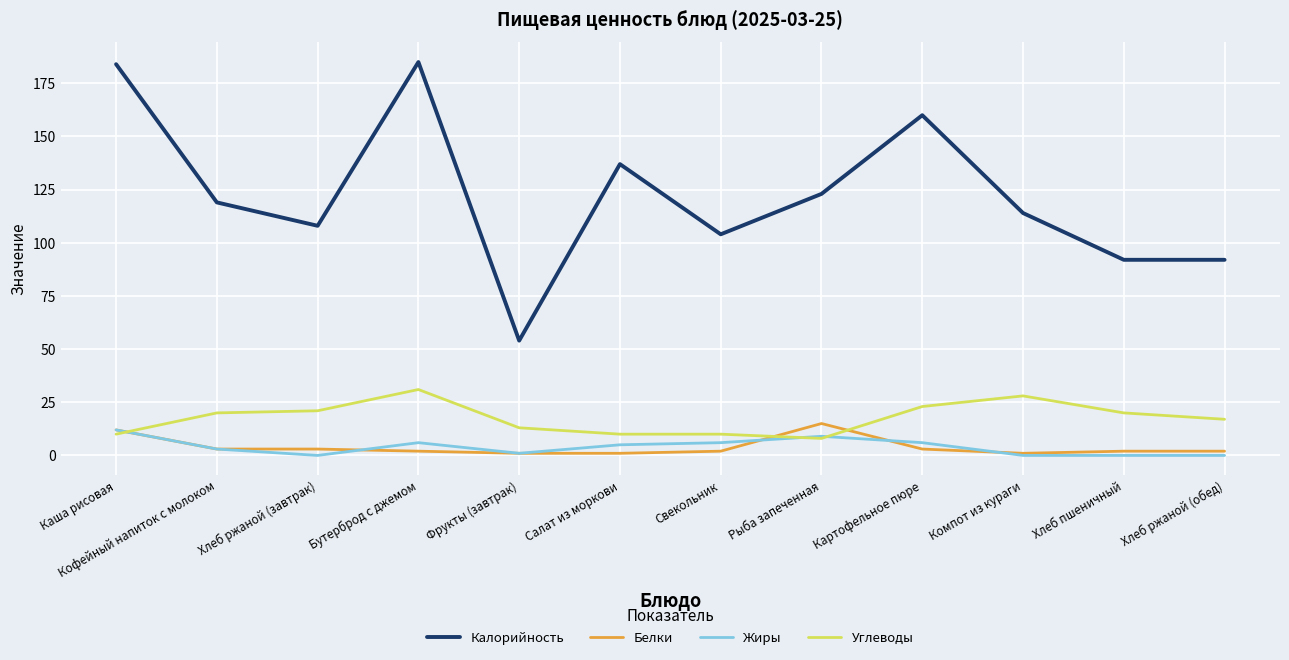

What is the maximum value shown in the chart?

185